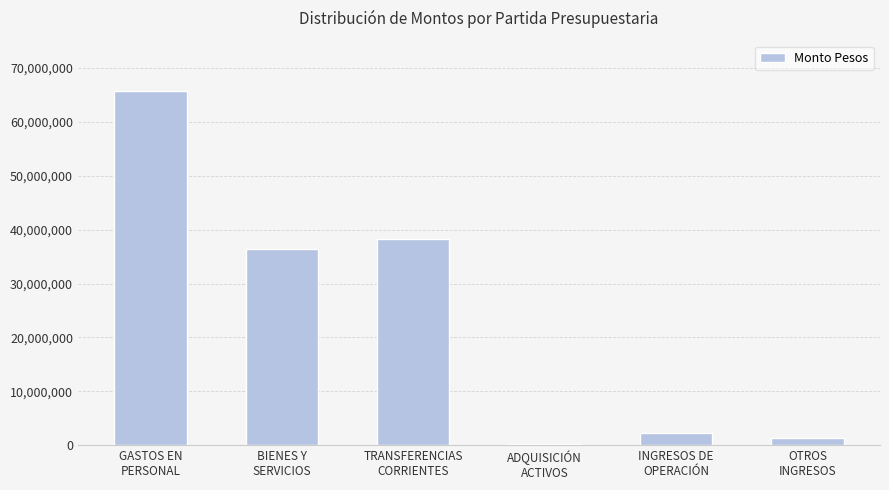

What is the greatest value displayed?

65772709